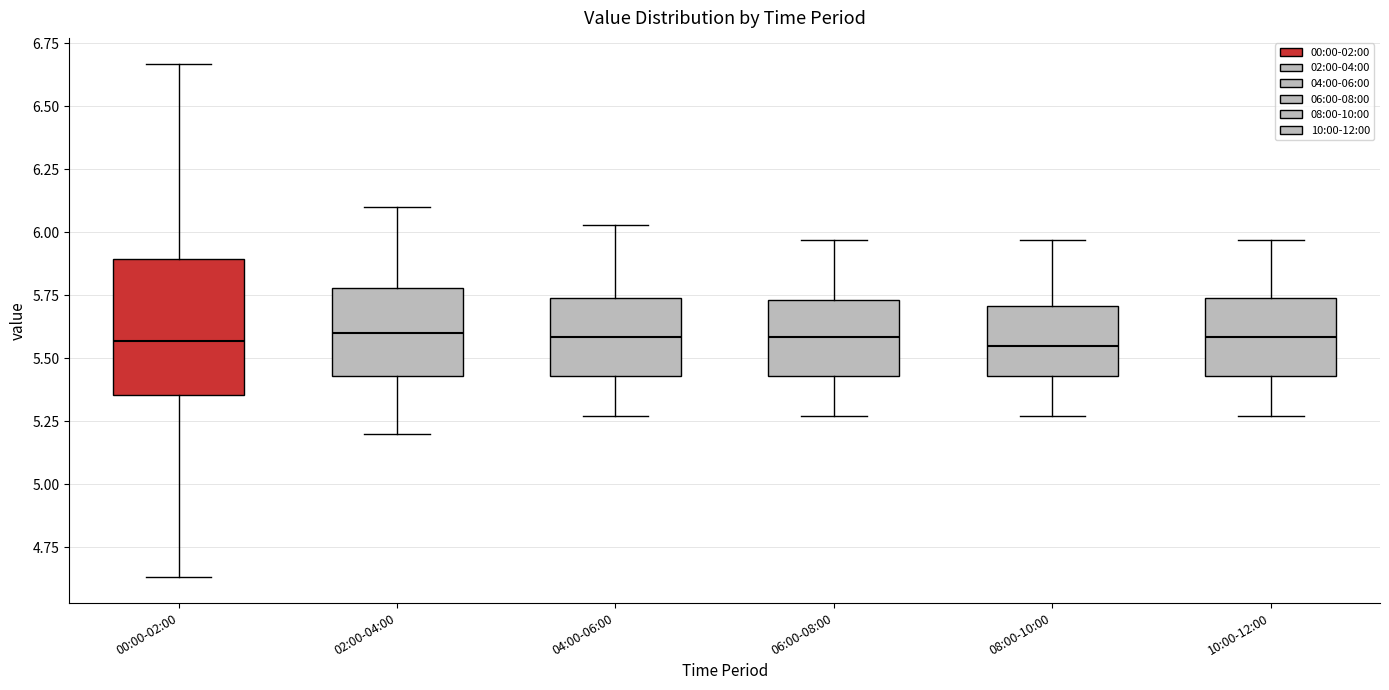

Where is the upper edge of the box for 08:00-10:00 on the y-axis? The values are not printed on the chart, so give them approximately, as read against the axis.

5.70